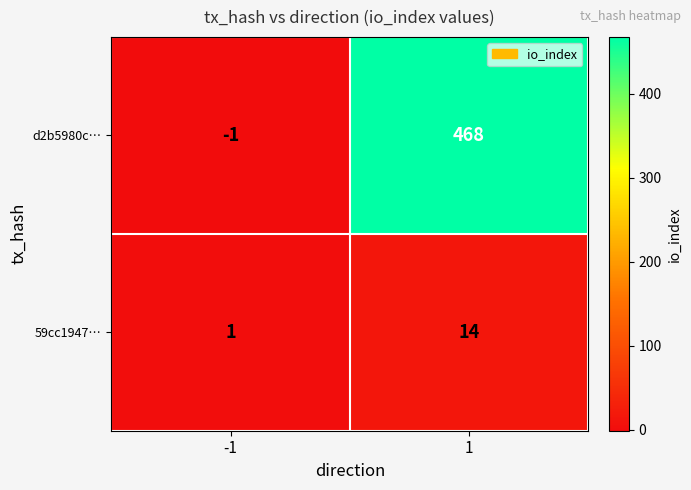

What is the greatest value displayed?

468